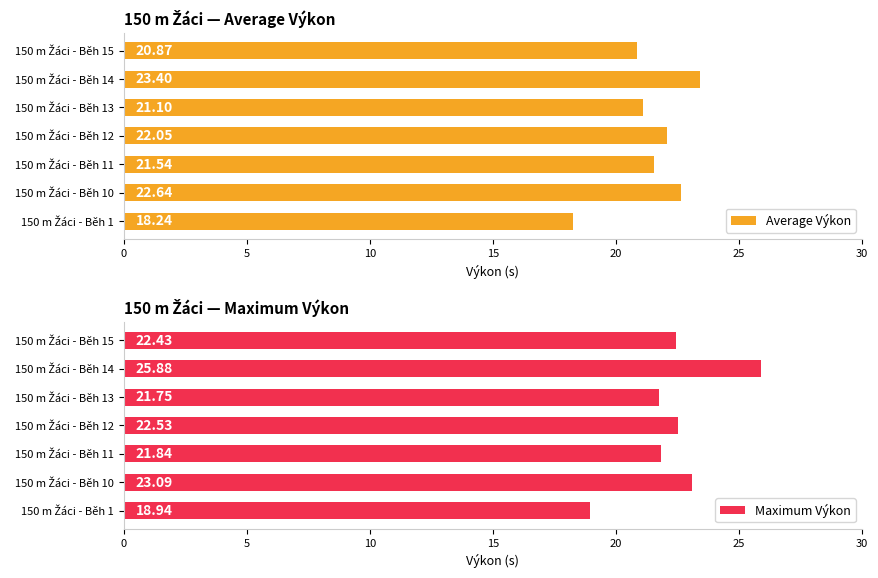

What is the greatest value displayed?

25.9